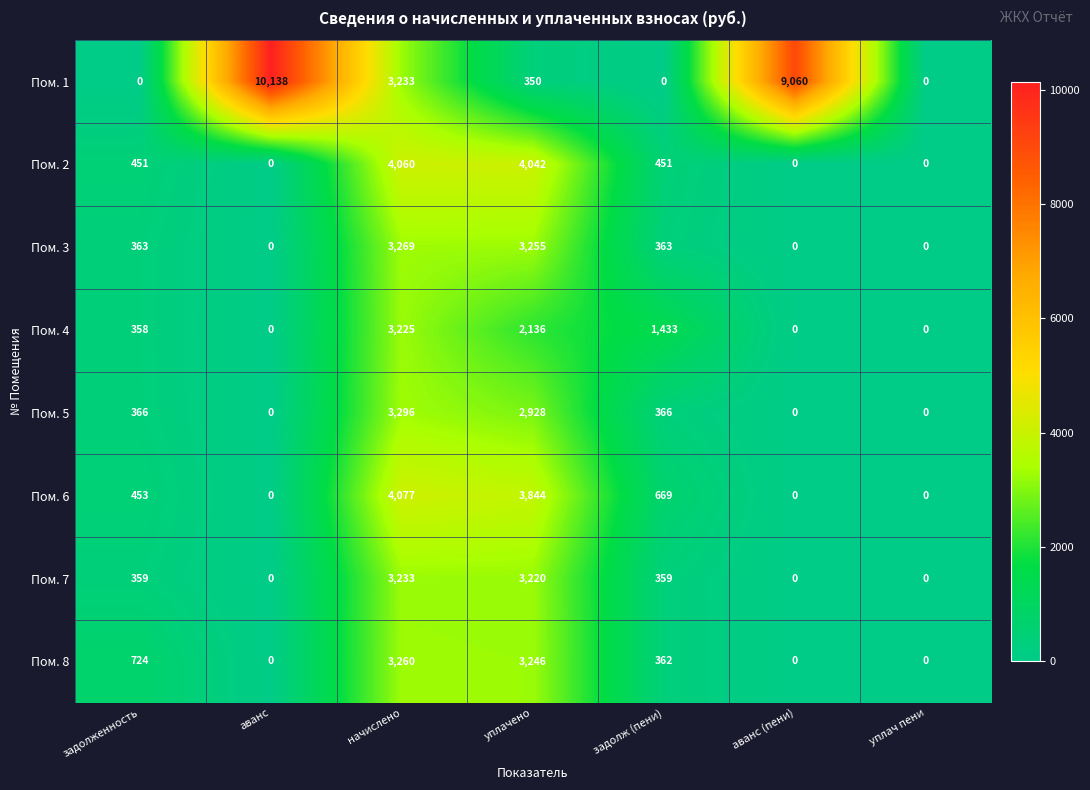

What is the maximum value for Пом. 6?

4077